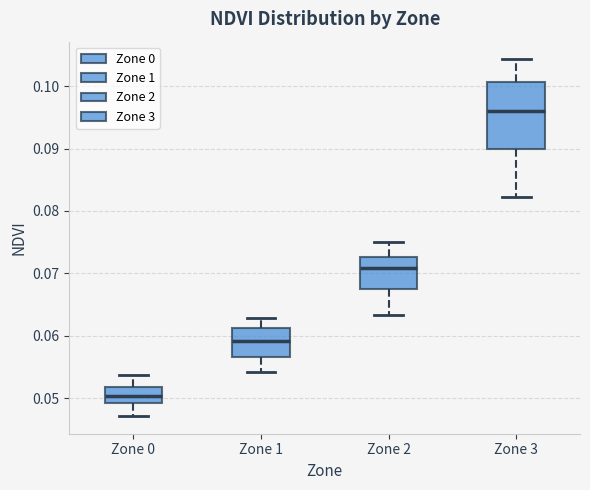

Which box's median line is the highest?

Zone 3